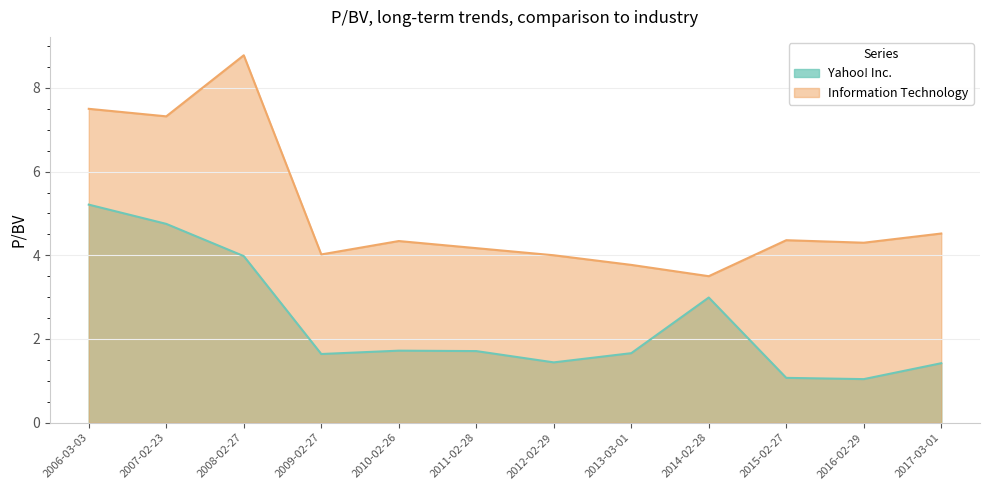

What are all the series names shown in the legend?

Yahoo! Inc., Information Technology